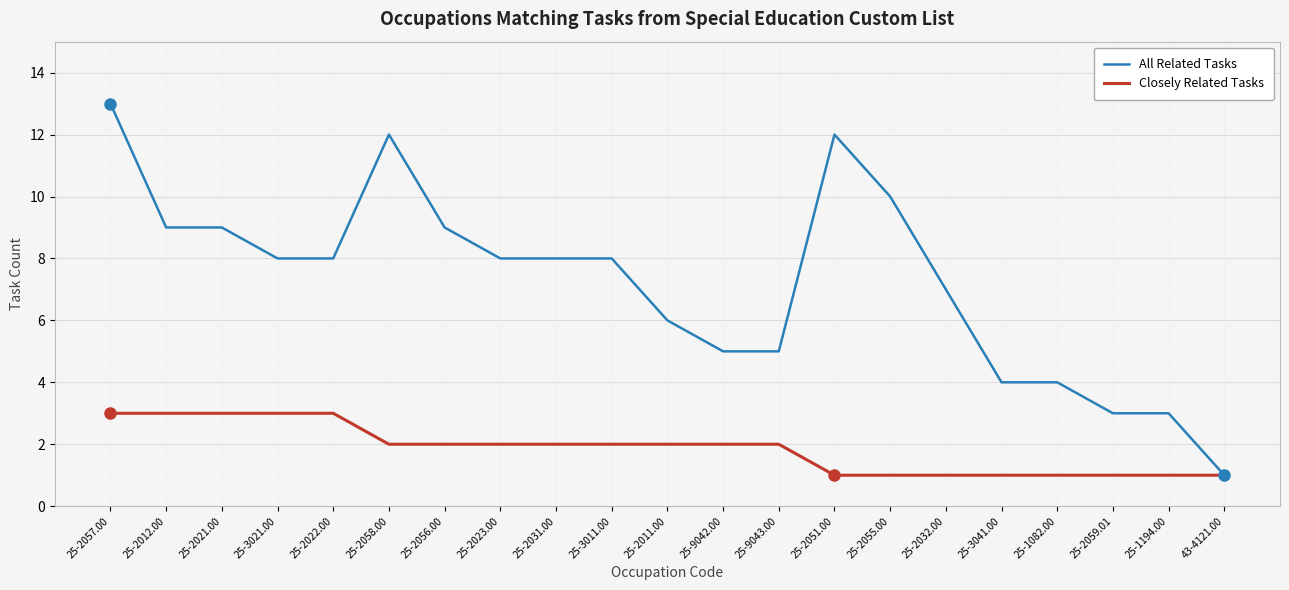

What position from the left is 25-1082.00?

18